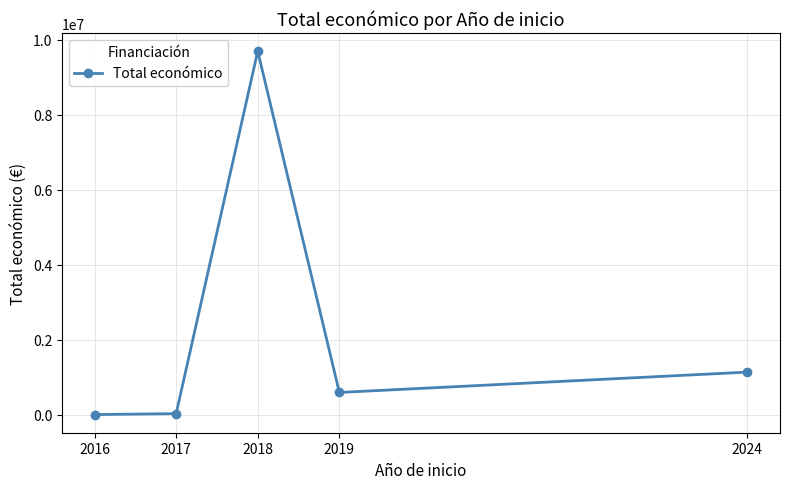

What is the approximate value at 2018, to the nearest 100?

9695900